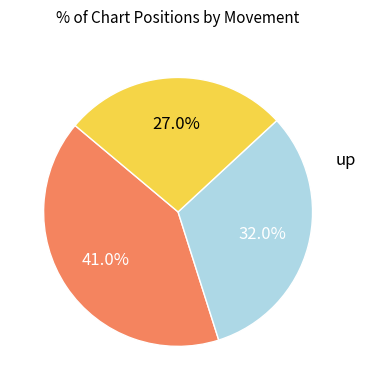

To the nearest percent, what is the difference between the largest and smallest slice percentages?

14%